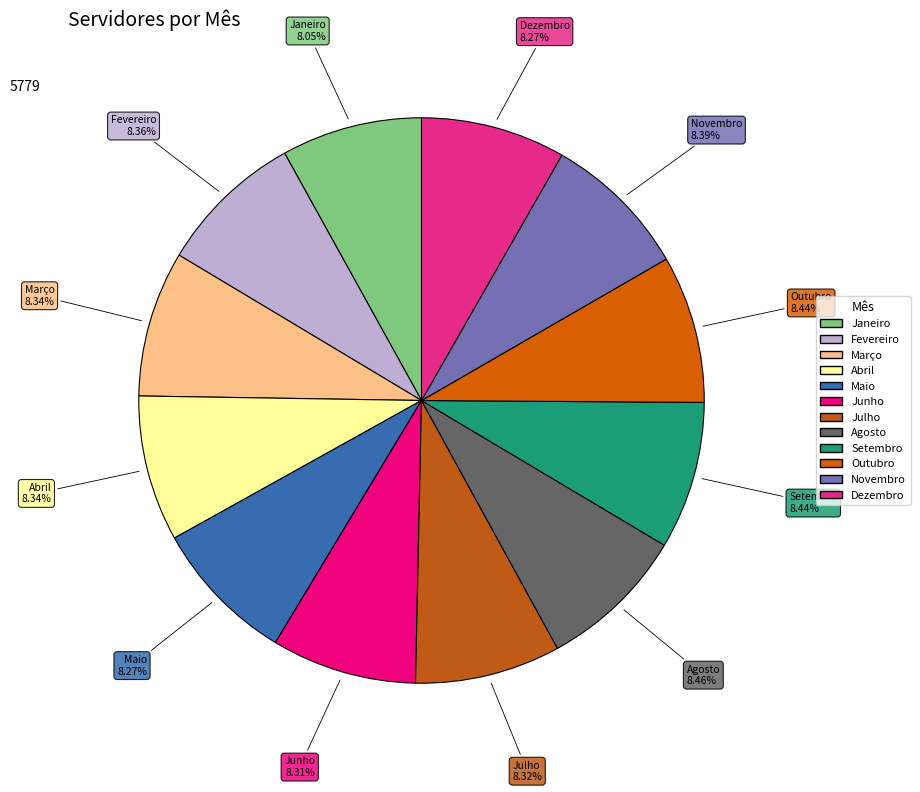

Does Agosto account for over 50% of the chart?

No